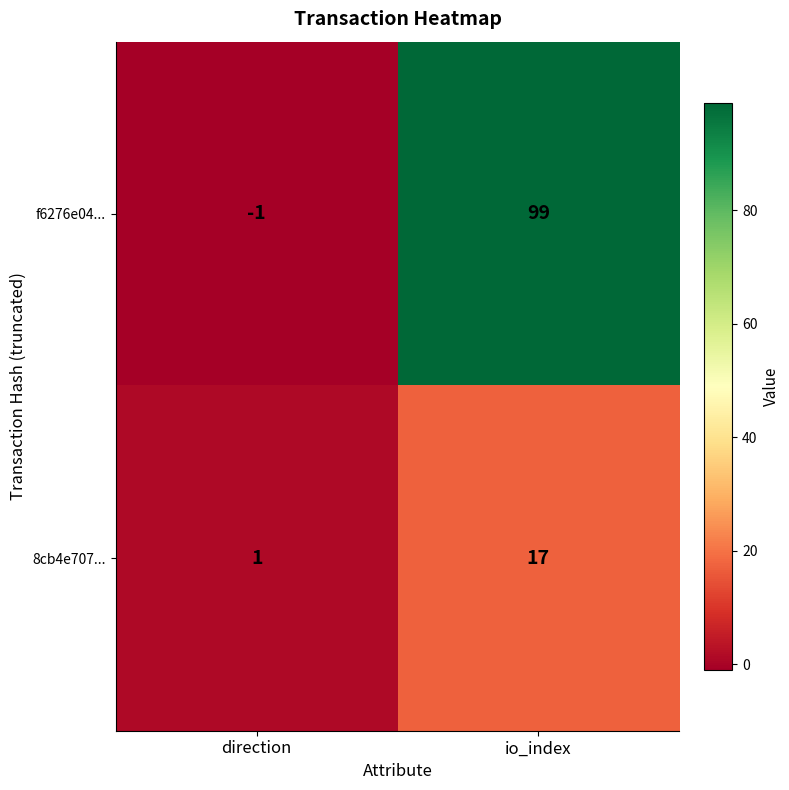

At which category does the chart reach its minimum across all series?

direction